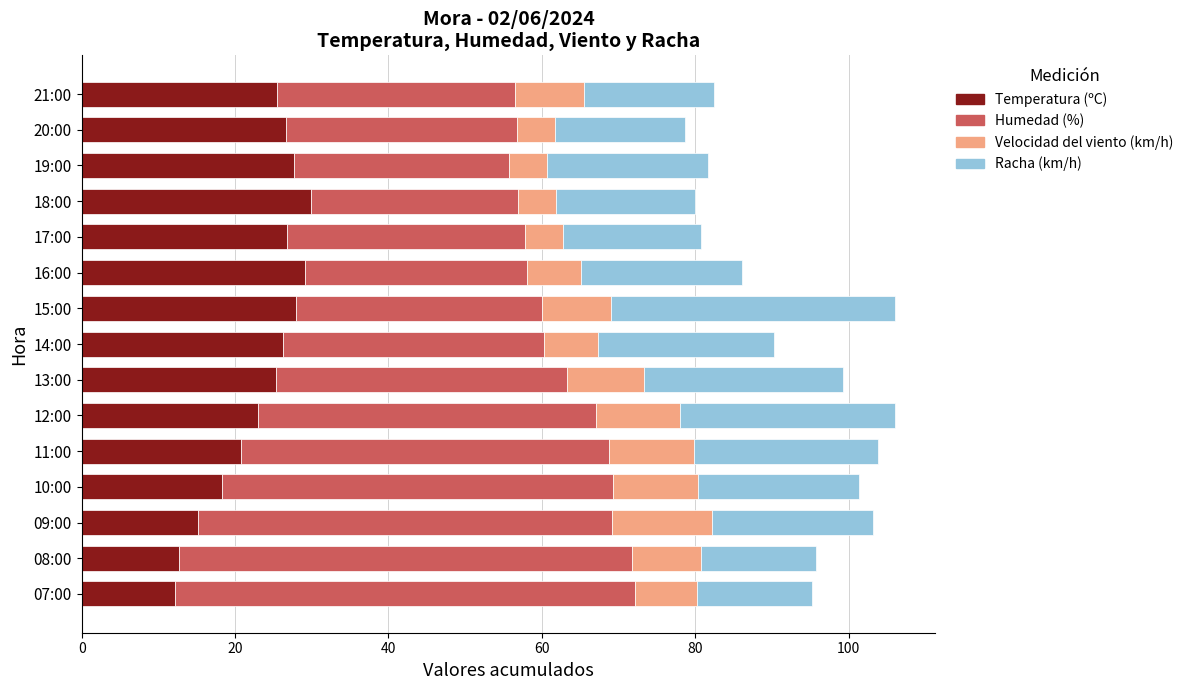

What is the average value of the Temperatura (ºC) series?

23.2